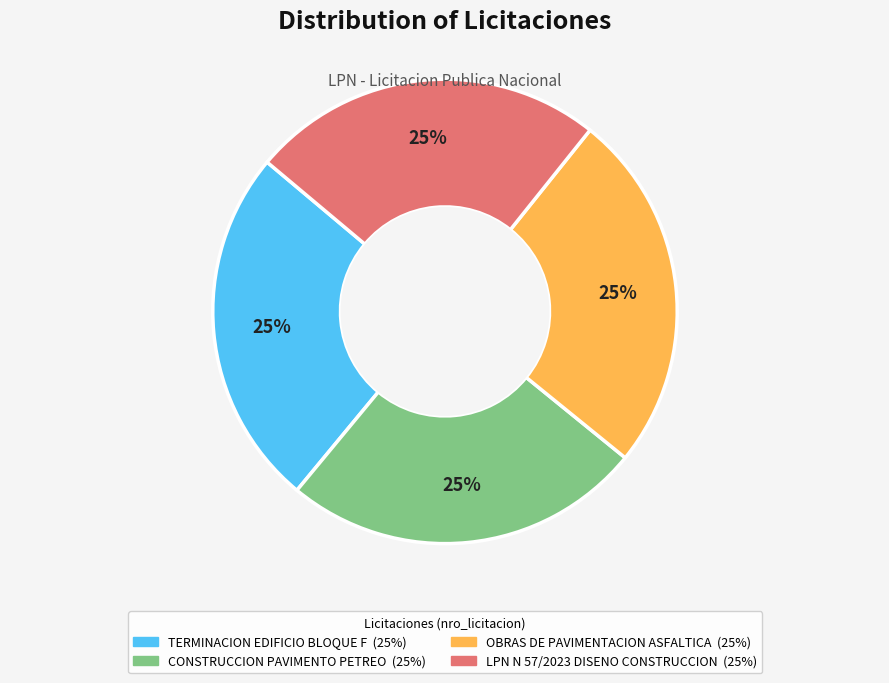

Is there any slice that represents more than half of the pie?

No